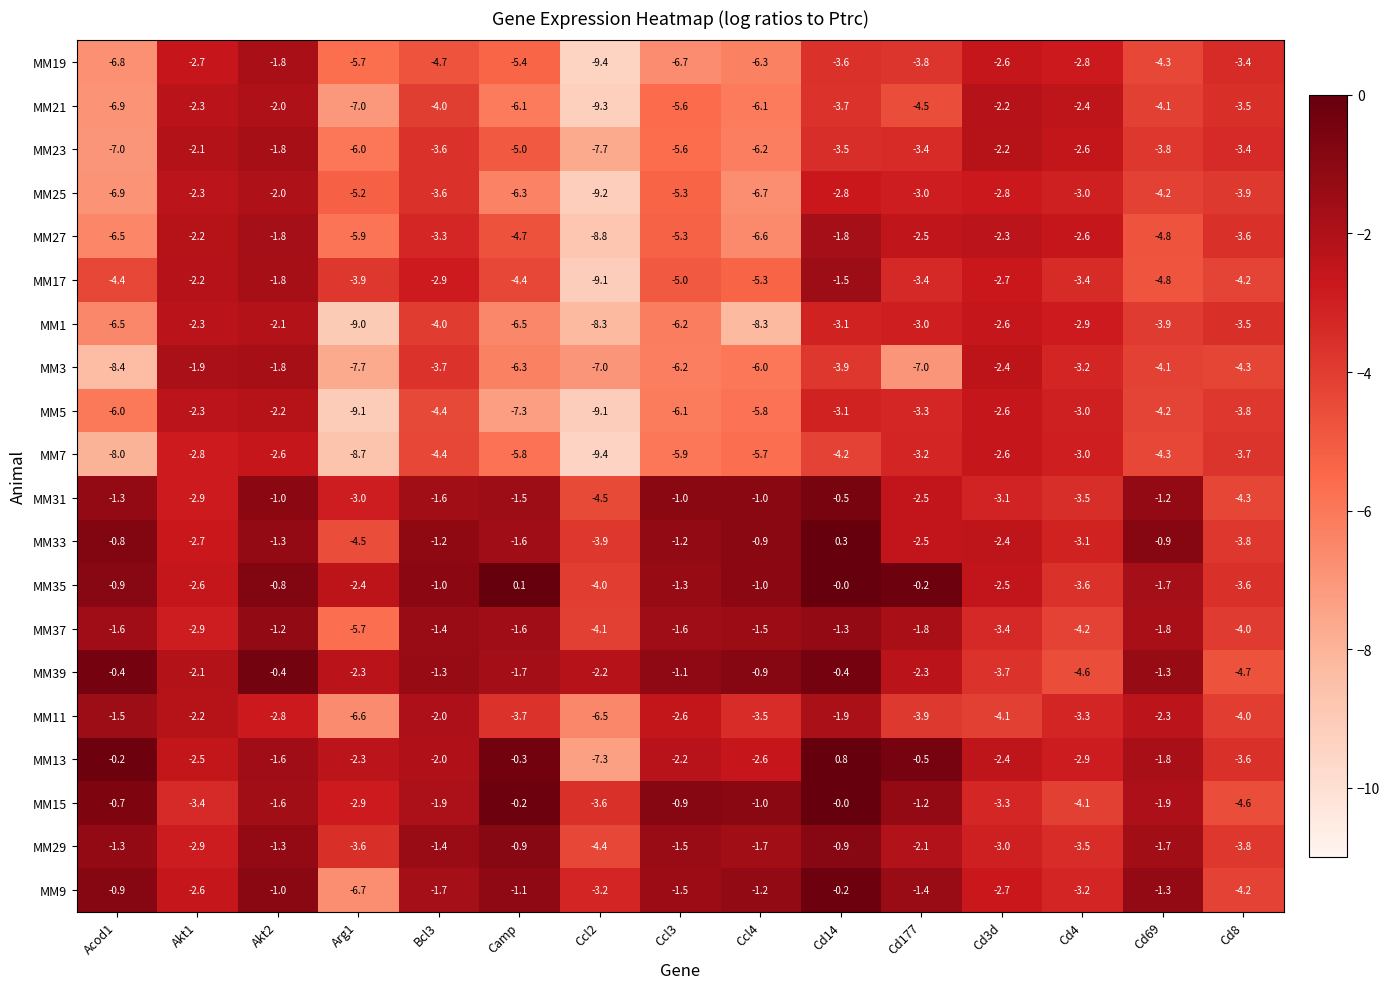

What is the minimum value shown in the chart?

-9.4